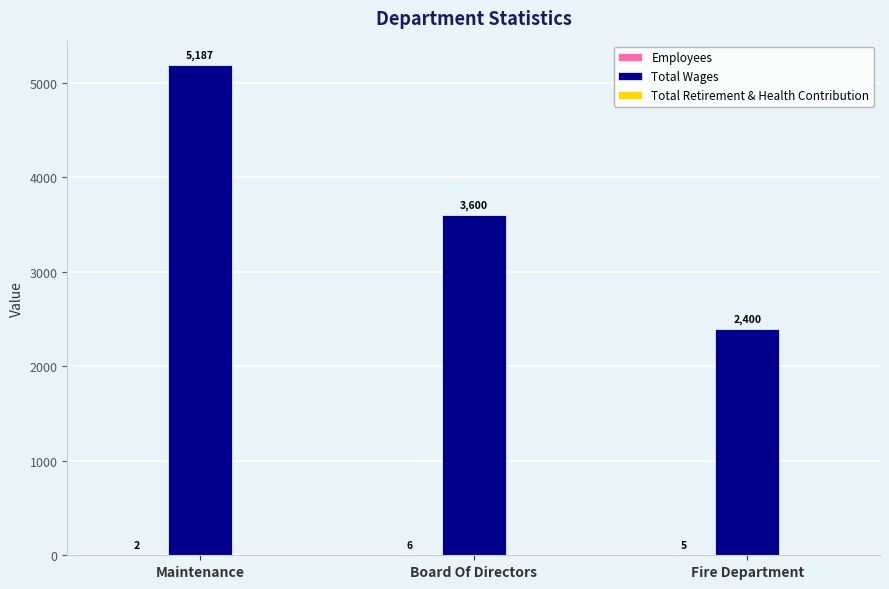

Between Maintenance and Board Of Directors, which series saw the biggest shift?

Total Wages